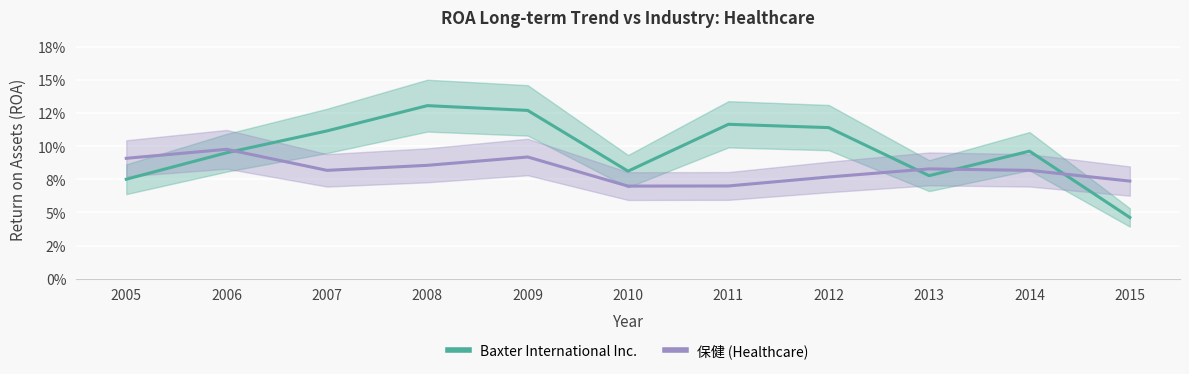

At which label is Baxter International Inc. closest to 0?

2015